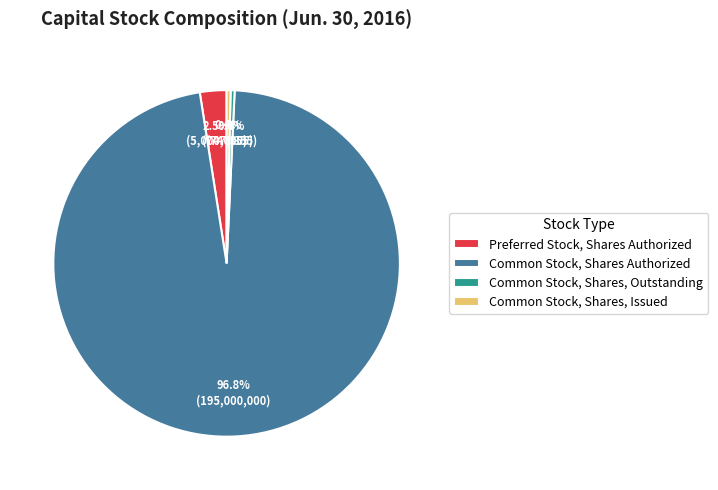

Is the sum of Common Stock, Shares Authorized and Common Stock, Shares, Outstanding greater than half?

Yes